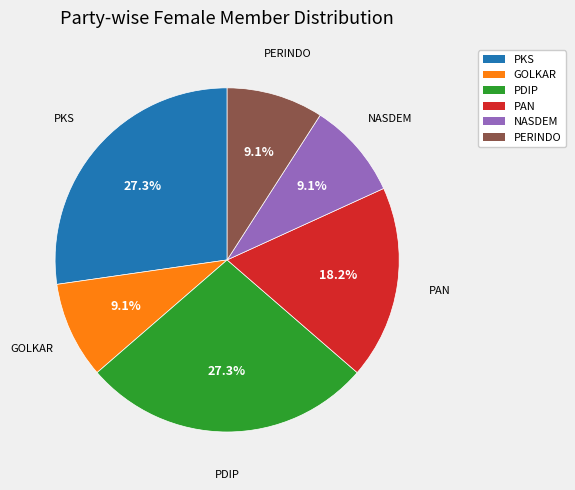

Is there any slice that represents more than half of the pie?

No